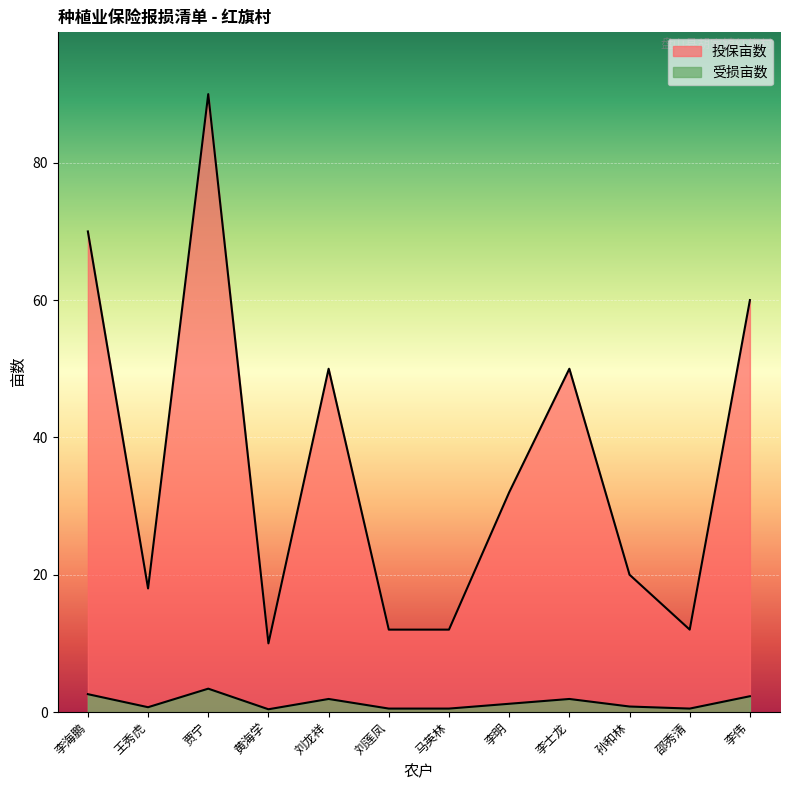

What is the sum of the 投保亩数 values at 李海鹏 and 马英林?

82.0